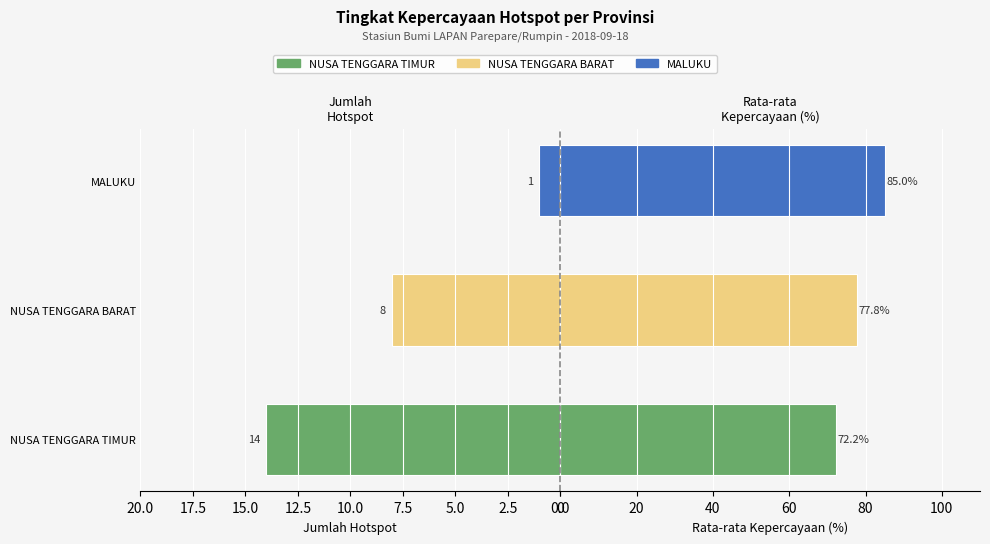

What is the minimum value for Count (hotspots)?

1.0